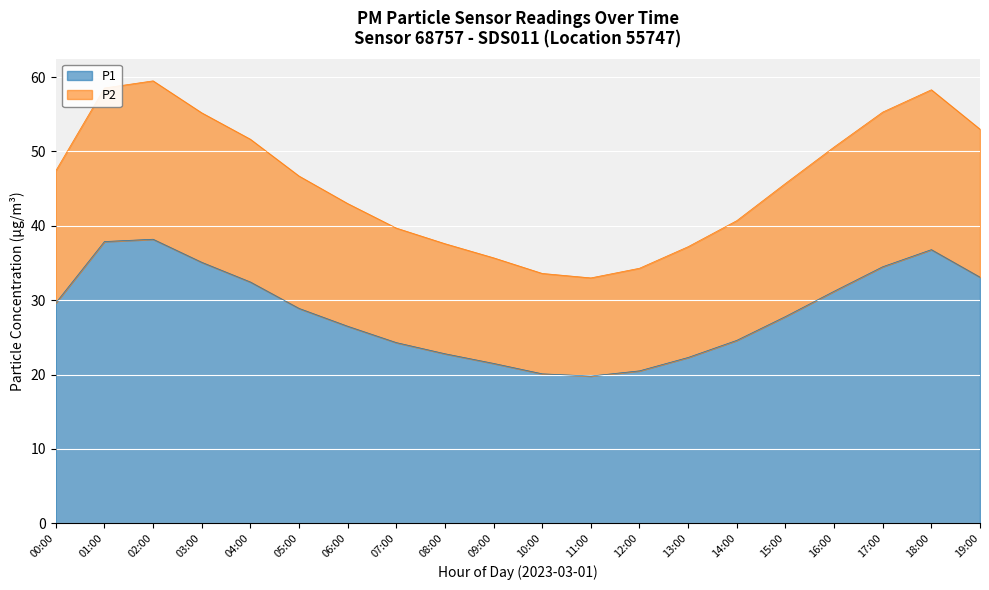

List the labels in order of P2 value, smallest first.

11:00, 10:00, 12:00, 09:00, 13:00, 08:00, 07:00, 14:00, 06:00, 15:00, 05:00, 00:00, 16:00, 04:00, 19:00, 03:00, 17:00, 18:00, 01:00, 02:00